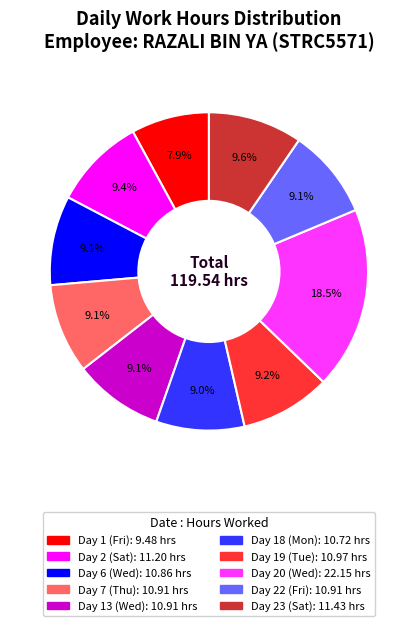

Does Day 6 (Wed) represent more than half of the total?

No